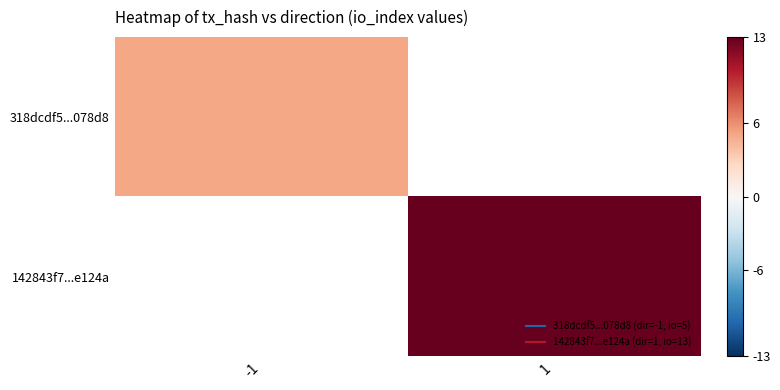

Rank the categories by 318dcdf5...078d8 value from highest to lowest.

-1, 1